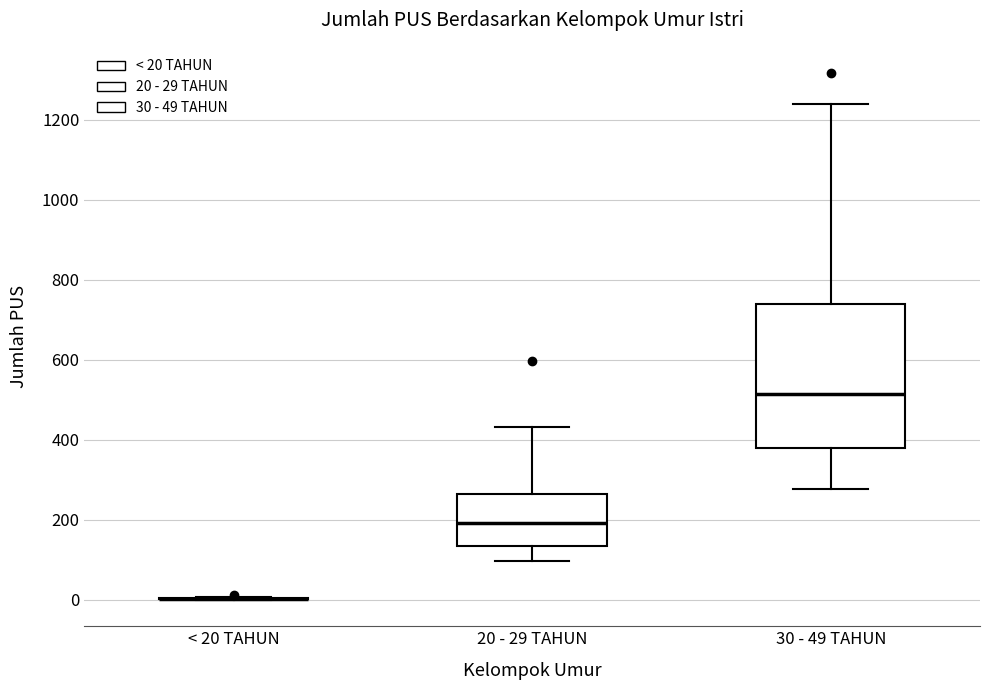

Reading left to right, read every box against the y-axis: the position of its median line, the range the box covers, and the ends of its whiskers. The values are not printed on the chart, so give them approximately, as read against the axis.

< 20 TAHUN: box collapsed to a line at 0, whiskers 0 to 0
20 - 29 TAHUN: median 200, box 140 to 260, whiskers 100 to 440
30 - 49 TAHUN: median 520, box 380 to 740, whiskers 280 to 1240